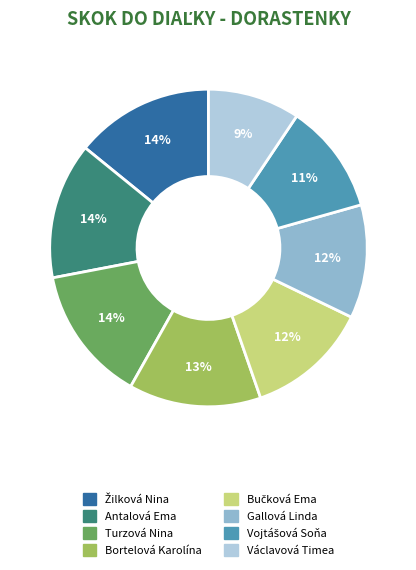

Does Turzová Nina represent more than half of the total?

No